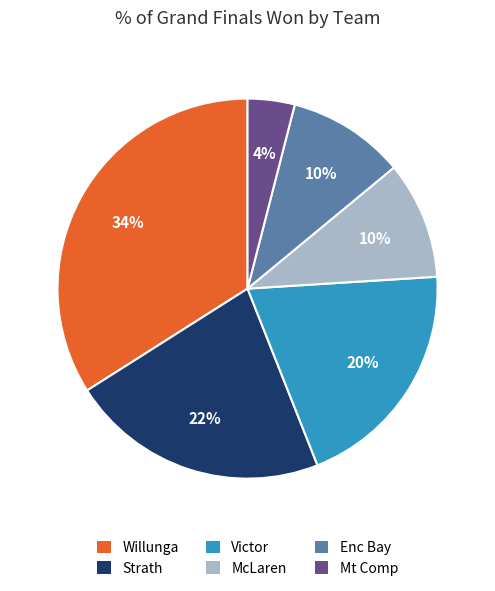

To the nearest percent, what percentage of the pie is Mt Comp?

4%